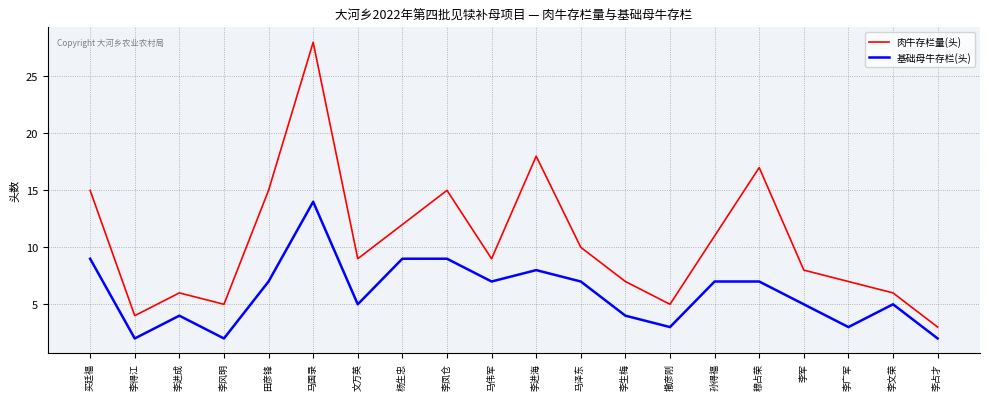

What is the average value of the 基础母牛存栏(头) series?

6